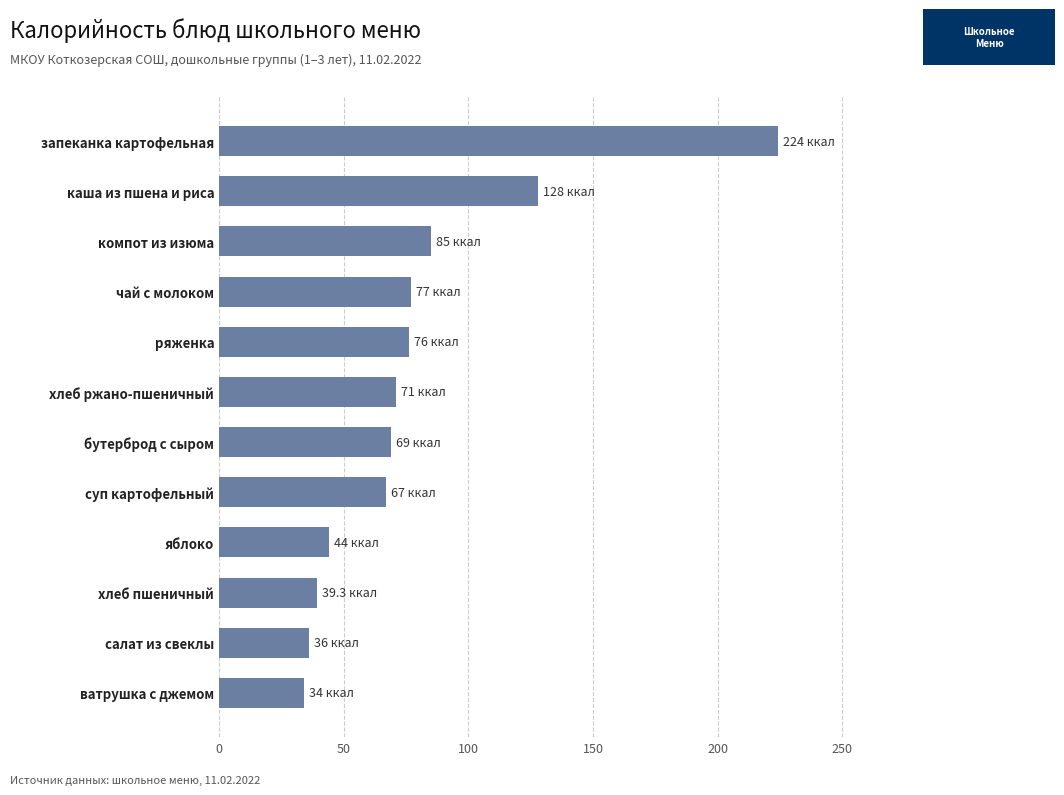

What is the greatest value displayed?

224.0